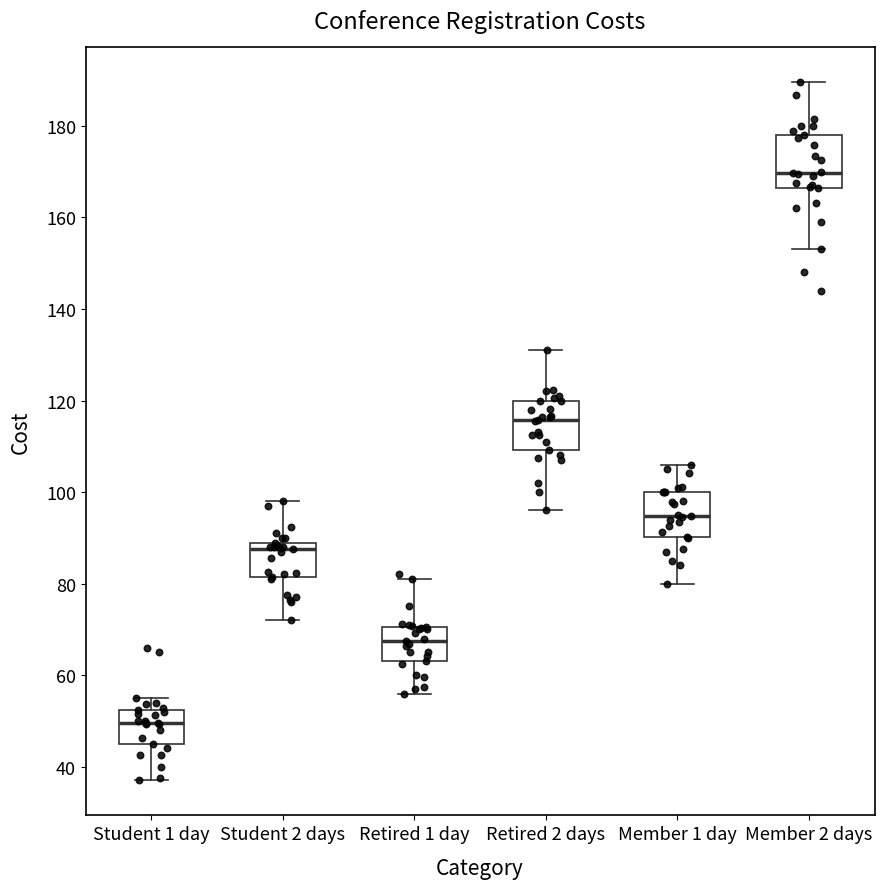

Reading left to right, transcribe this box plot: for each box, give where its median line is, the range the box spans, and where its two whiskers end, as read against the y-axis. The values are not printed on the chart, so give them approximately, as read against the axis.

Student 1 day: median 50, box 46 to 52, whiskers 38 to 56
Student 2 days: median 88 (just below the box's upper edge), box 82 to 88, whiskers 72 to 98
Retired 1 day: median 68, box 64 to 70, whiskers 56 to 82
Retired 2 days: median 116, box 110 to 120, whiskers 96 to 132
Member 1 day: median 94, box 90 to 100, whiskers 80 to 106
Member 2 days: median 170, box 166 to 178, whiskers 154 to 190